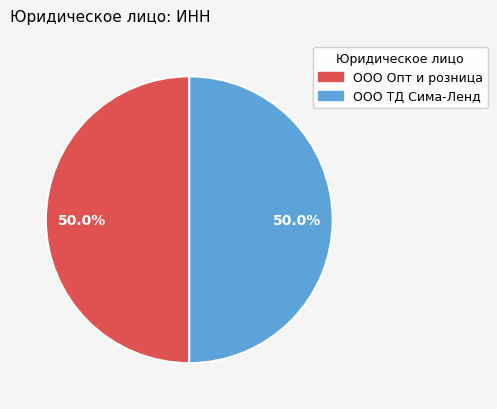

How many segments does this pie chart have?

2